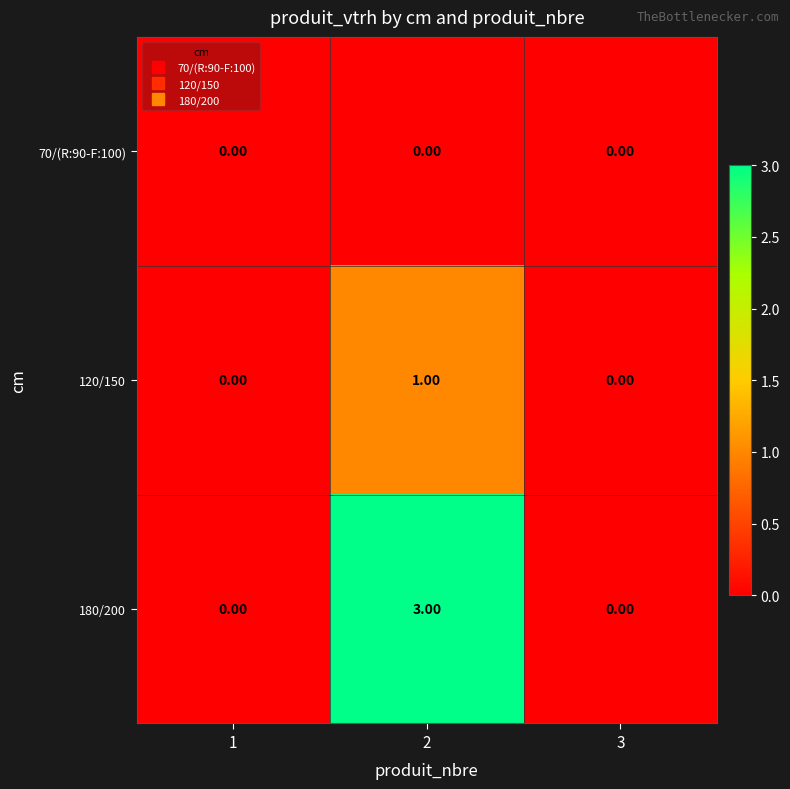

Rank the series by their maximum value, from lowest to highest.

70/(R:90-F:100), 120/150, 180/200